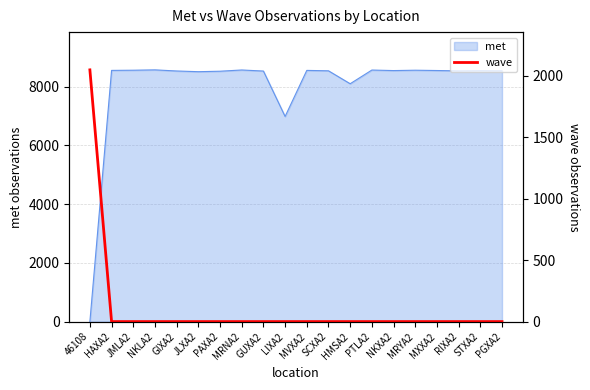

Is it true that the value at PGXA2 is 1156?

False